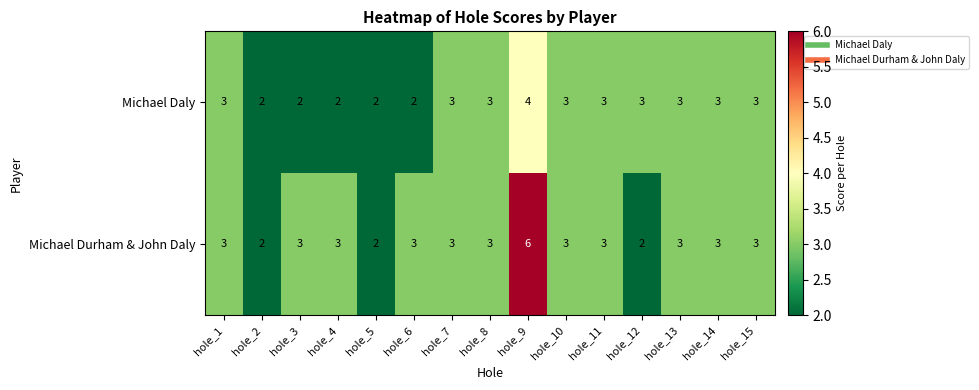

Is it true that Michael Durham & John Daly equals 2 at hole_15?

False